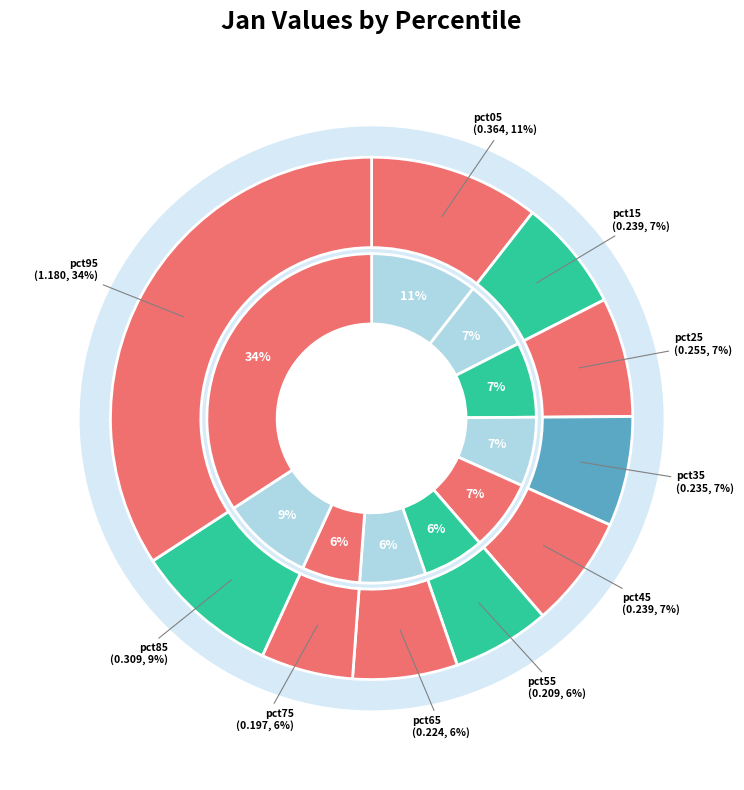

Is there any slice that represents more than half of the pie?

No